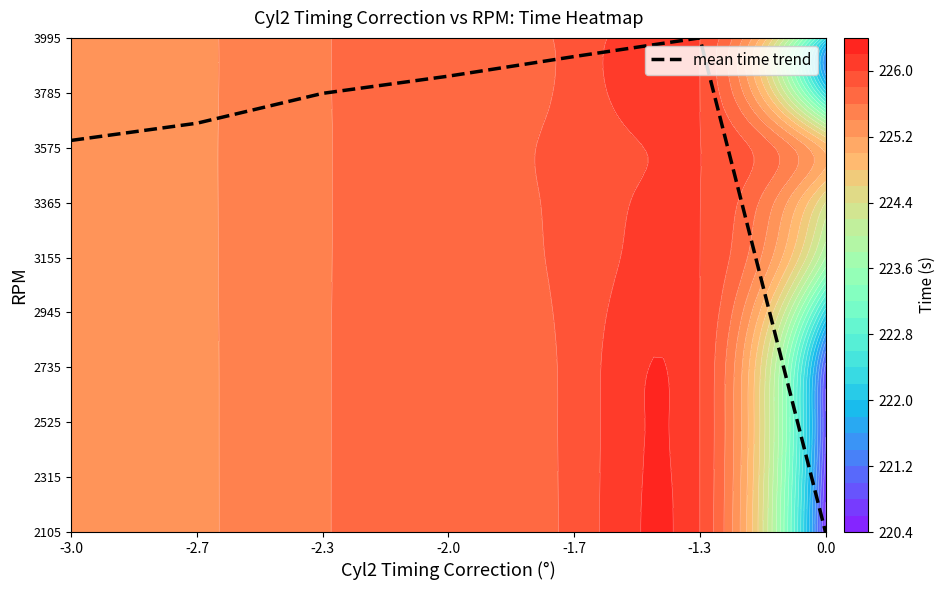

What is the change in value from -2.3 to -2.0?

+0.3